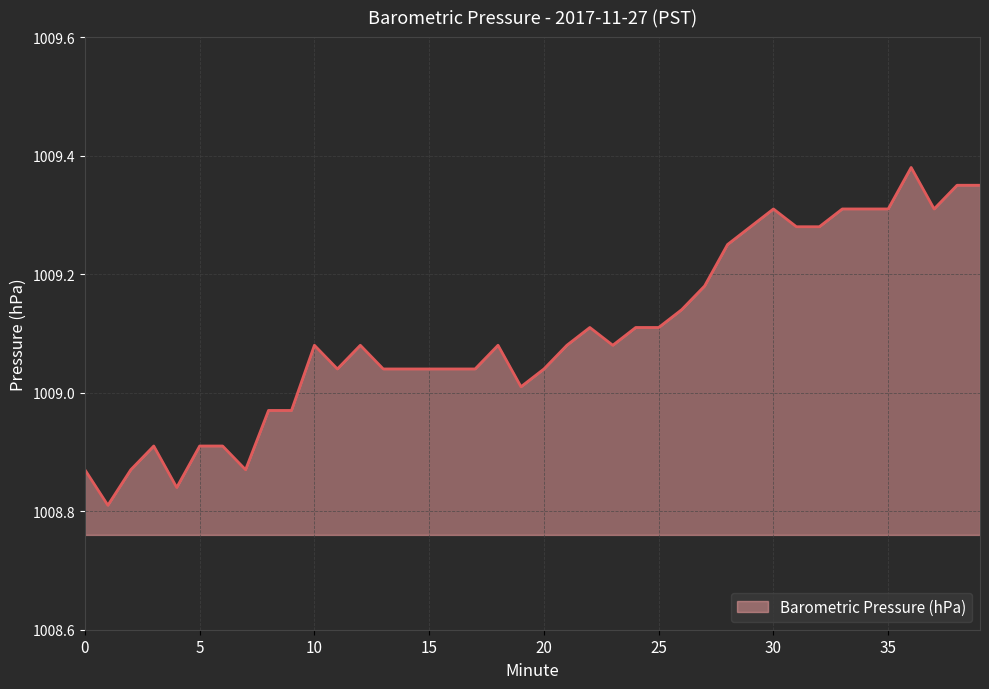

What is the difference between the maximum and minimum values?

0.6